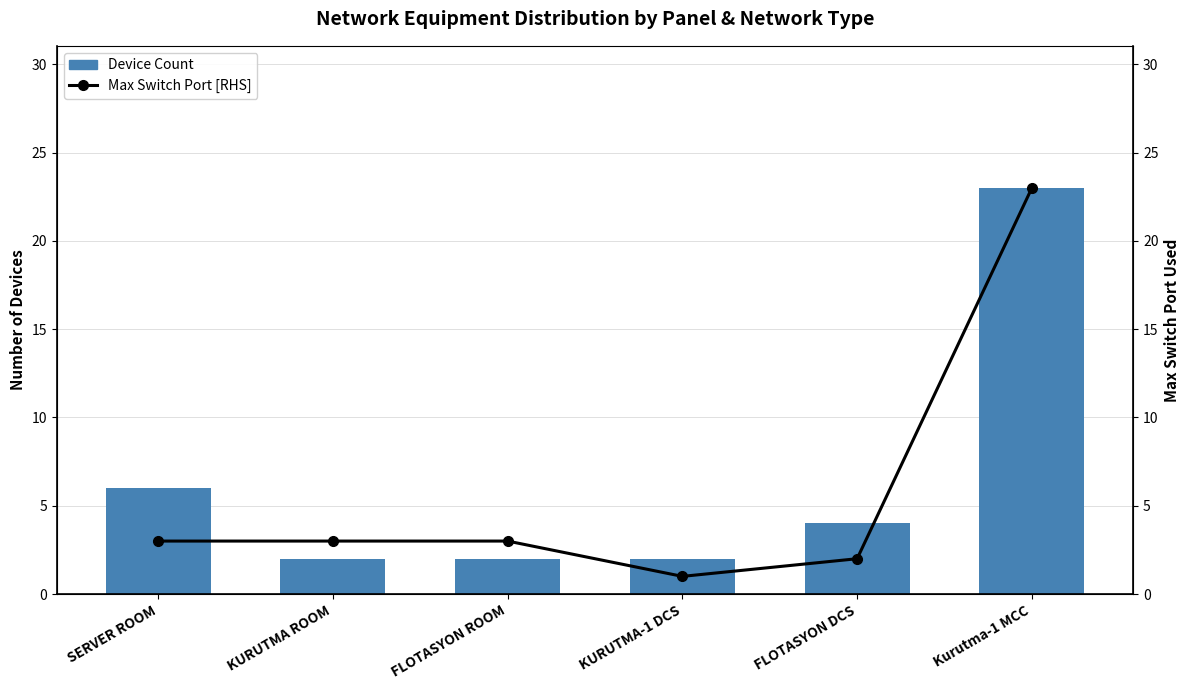

Reading right to left, extract all data points from this chart.

Device Count: 23	4	2	2	2	6
Max Switch Port [RHS]: 23	2	1	3	3	3